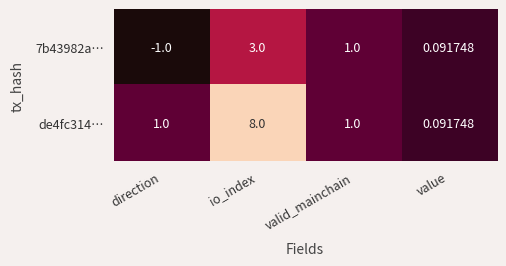

How many categories are shown in the chart?

4